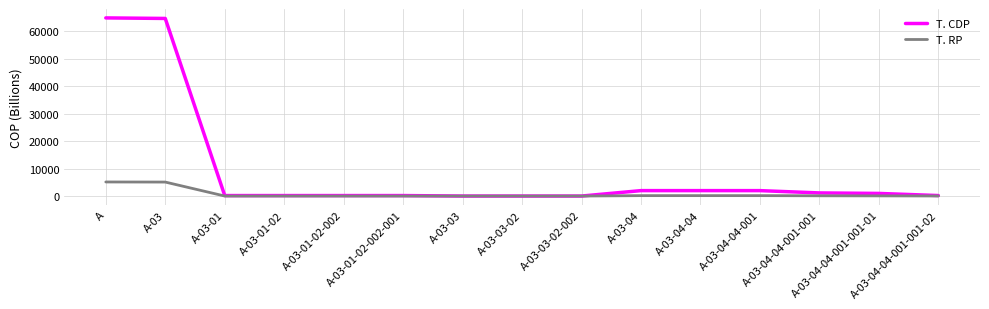

List the series in order of their peak value, lowest first.

T. RP, T. CDP